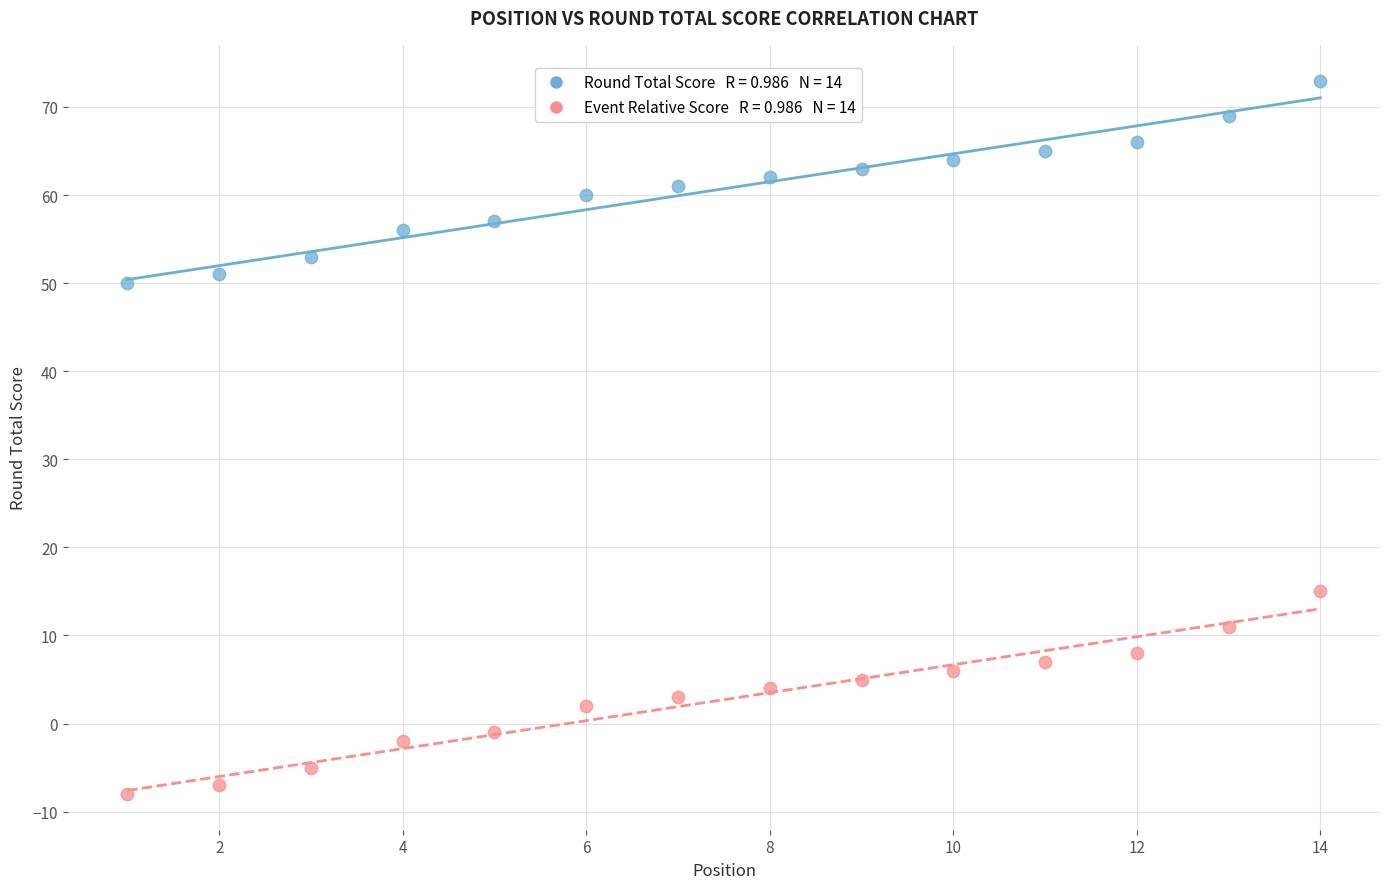

Across all data points, what is the range of X values (max minus min)?

13